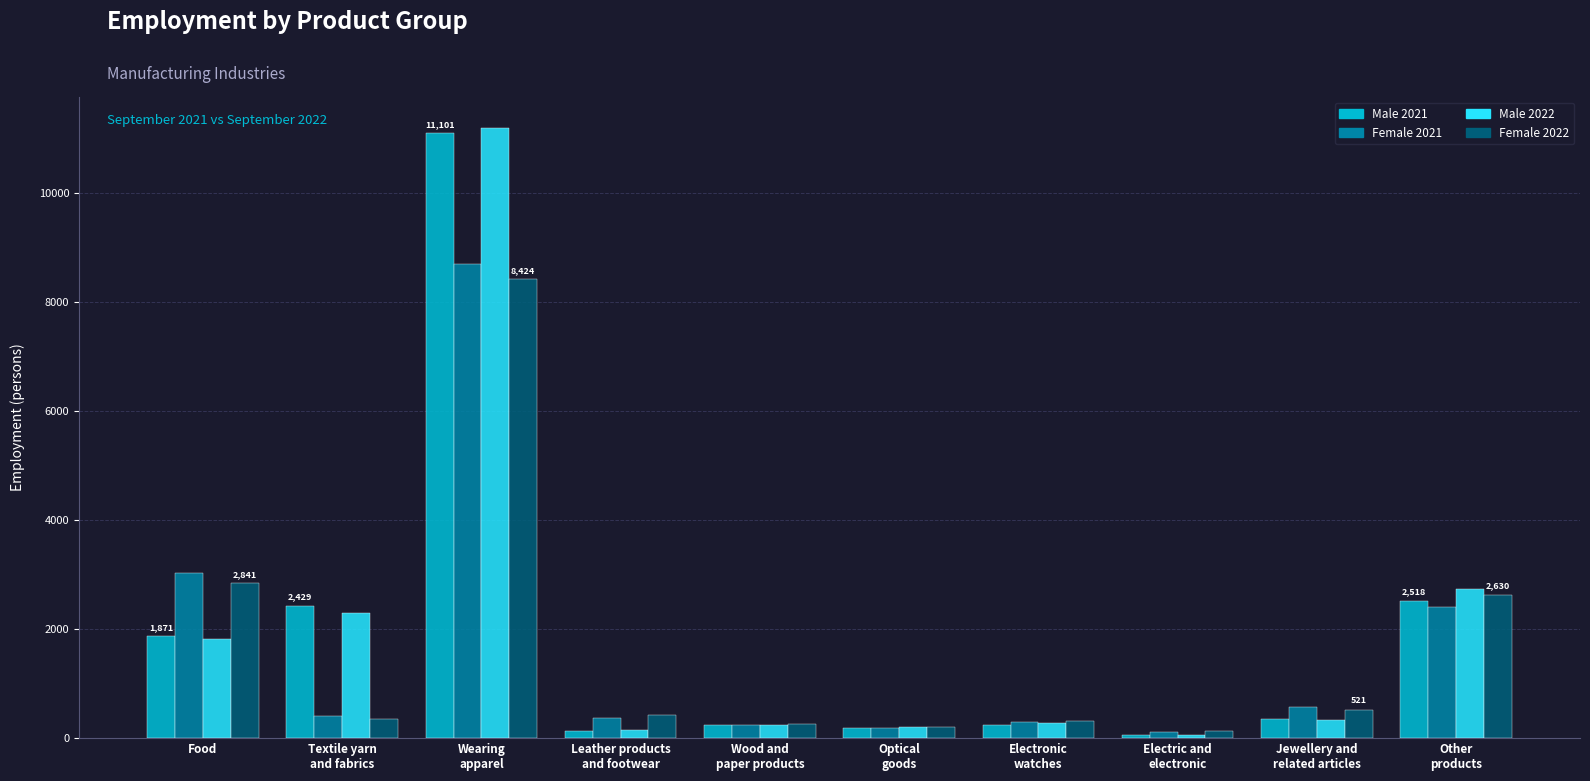

How many distinct data groups are displayed?

4